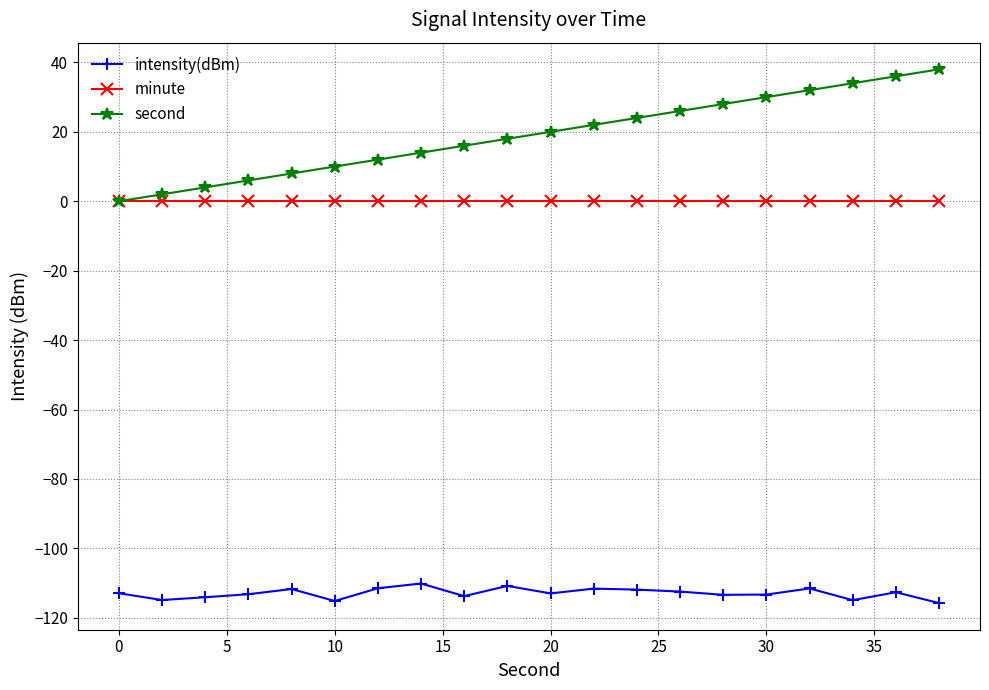

True or false: intensity(dBm) and minute intersect in this chart.

False